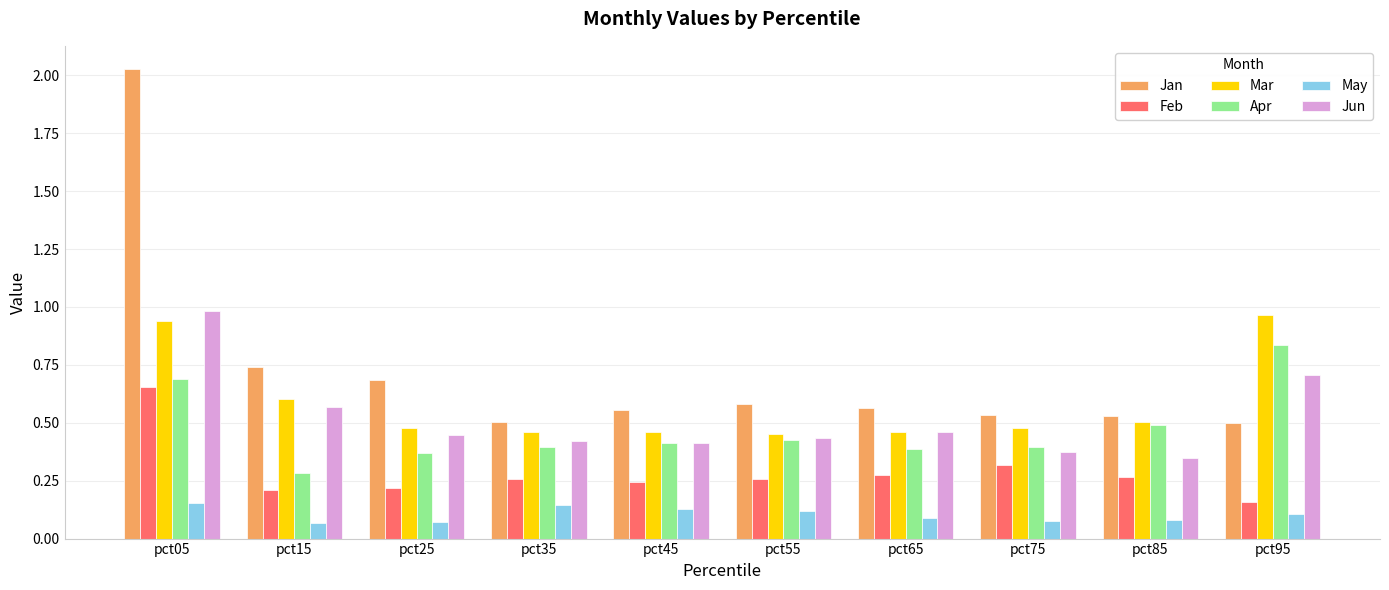

Which category has the highest value across all series?

pct05